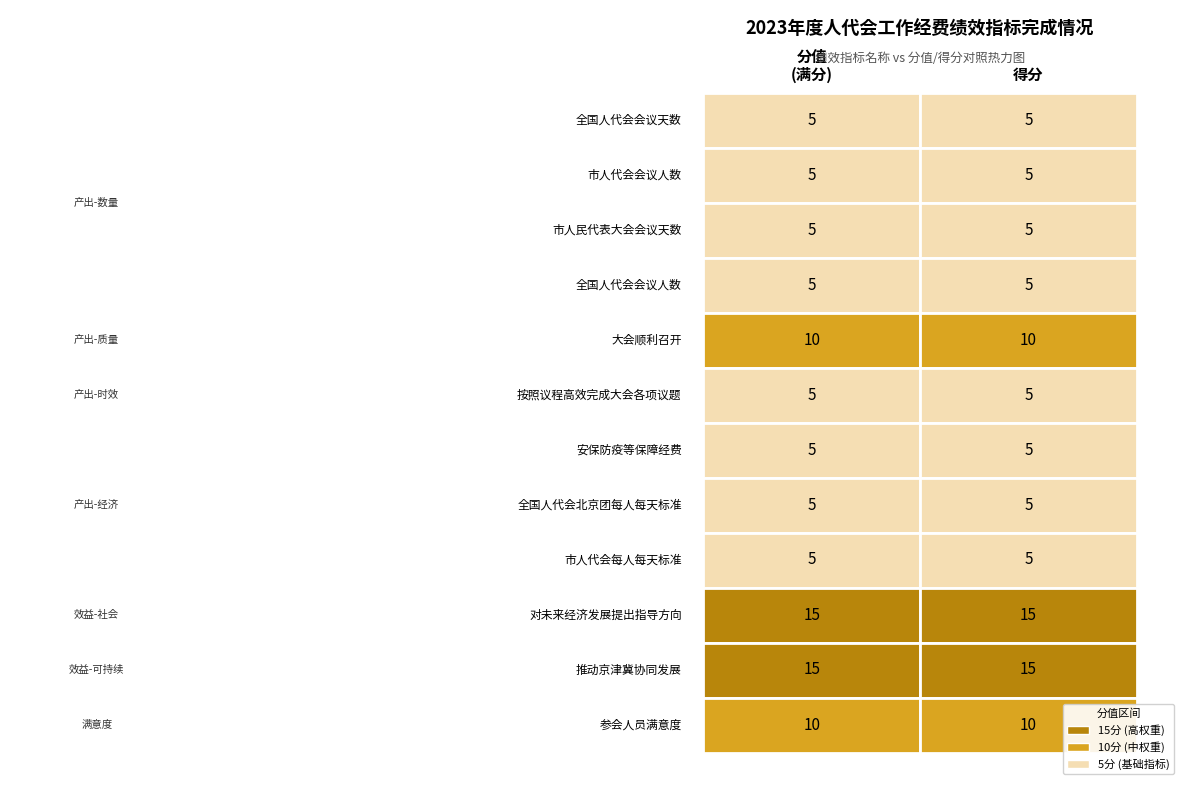

Reading left to right, extract all data points from this chart.

全国人代会会议天数: 0=5	1=5
市人代会会议人数: 0=5	1=5
市人民代表大会会议天数: 0=5	1=5
全国人代会会议人数: 0=5	1=5
大会顺利召开: 0=10	1=10
按照议程高效完成大会各项议题: 0=5	1=5
安保防疫等保障经费: 0=5	1=5
全国人代会北京团每人每天标准: 0=5	1=5
市人代会每人每天标准: 0=5	1=5
对未来经济发展提出指导方向: 0=15	1=15
推动京津冀协同发展: 0=15	1=15
参会人员满意度: 0=10	1=10